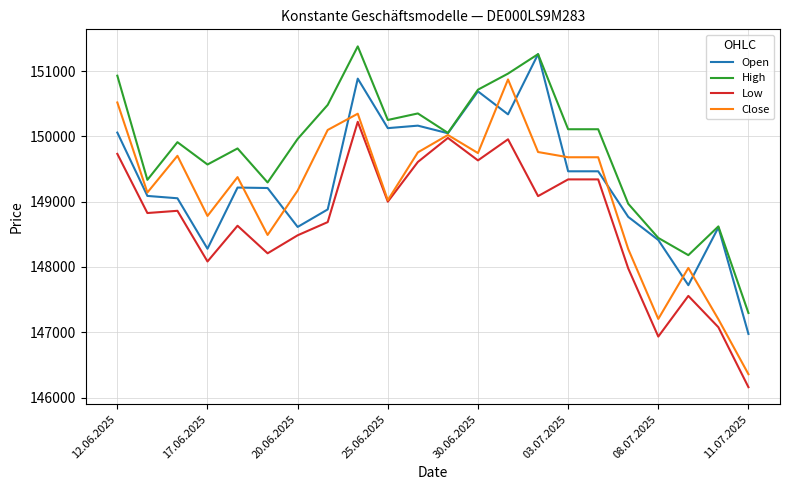

Rank the series by their average value, from lowest to highest.

Low, Close, Open, High